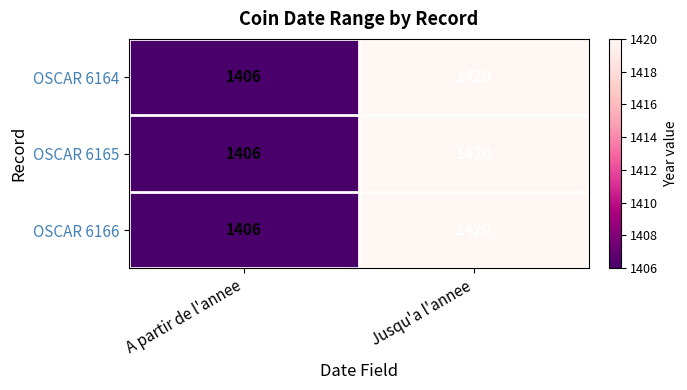

The OSCAR 6166 series shows 2103 at Jusqu'a l'annee. True or false?

False